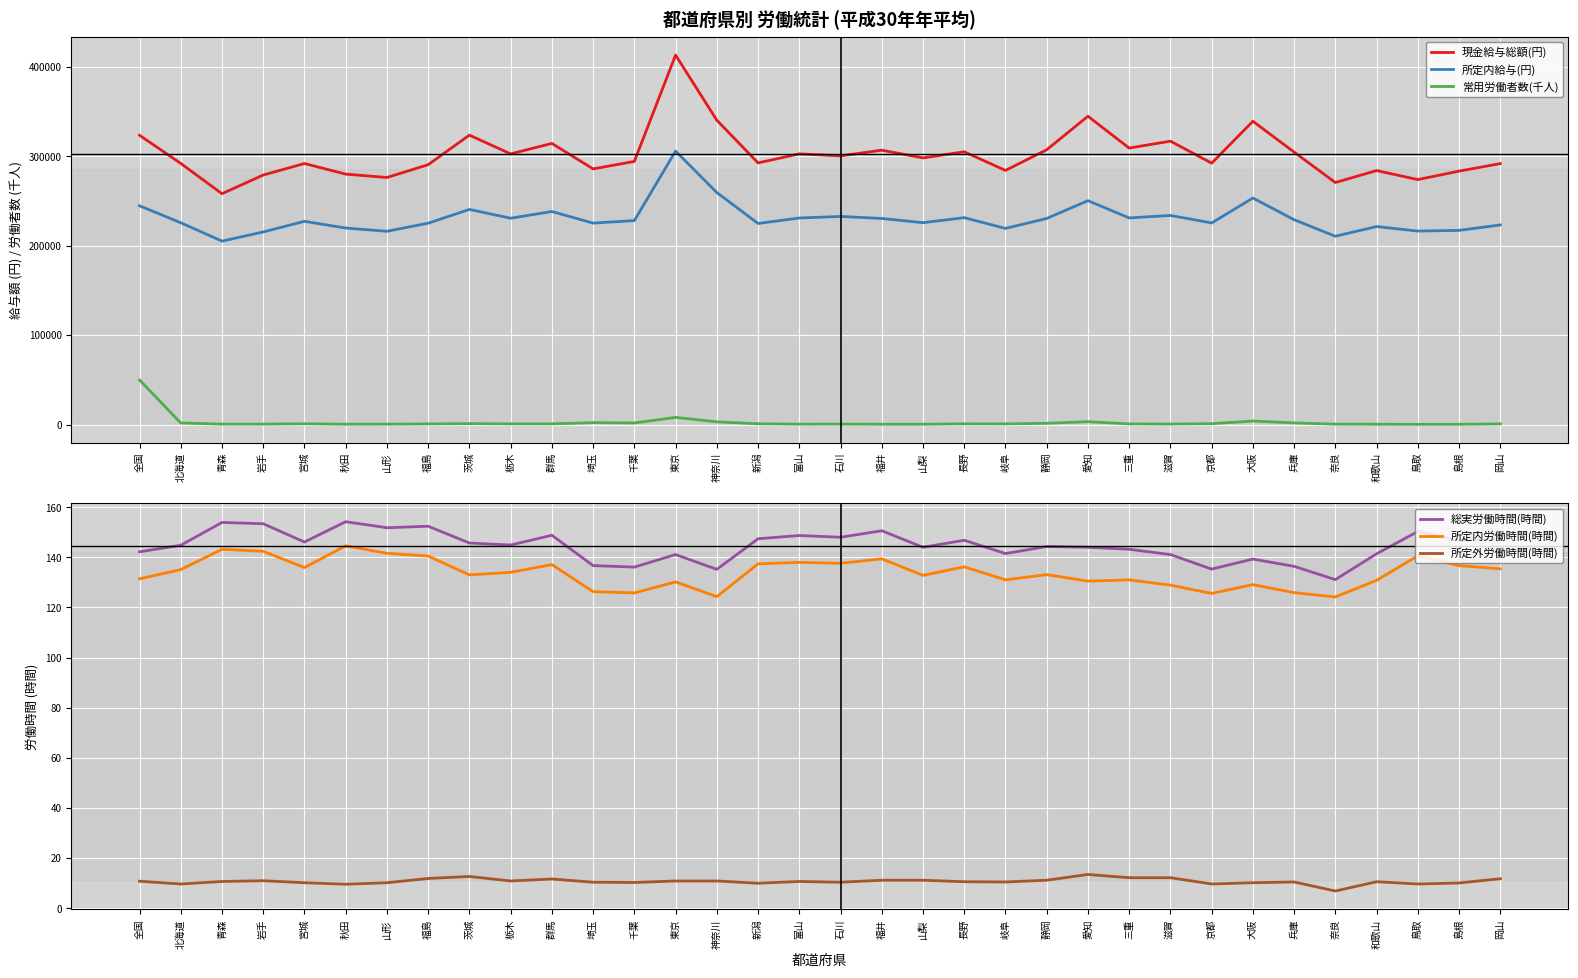

What is the difference between the second highest and second lowest values in the 現金給与総額(円) series?

74138.0